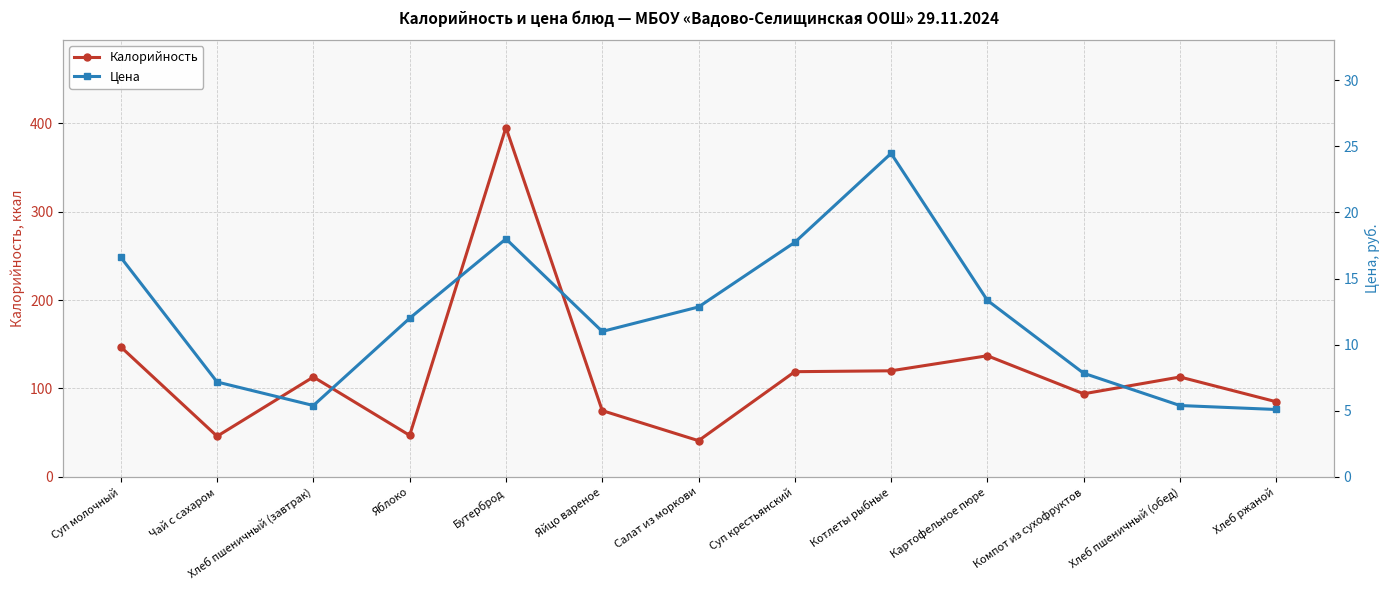

Read the Калорийность value at Хлеб пшеничный (завтрак).

113